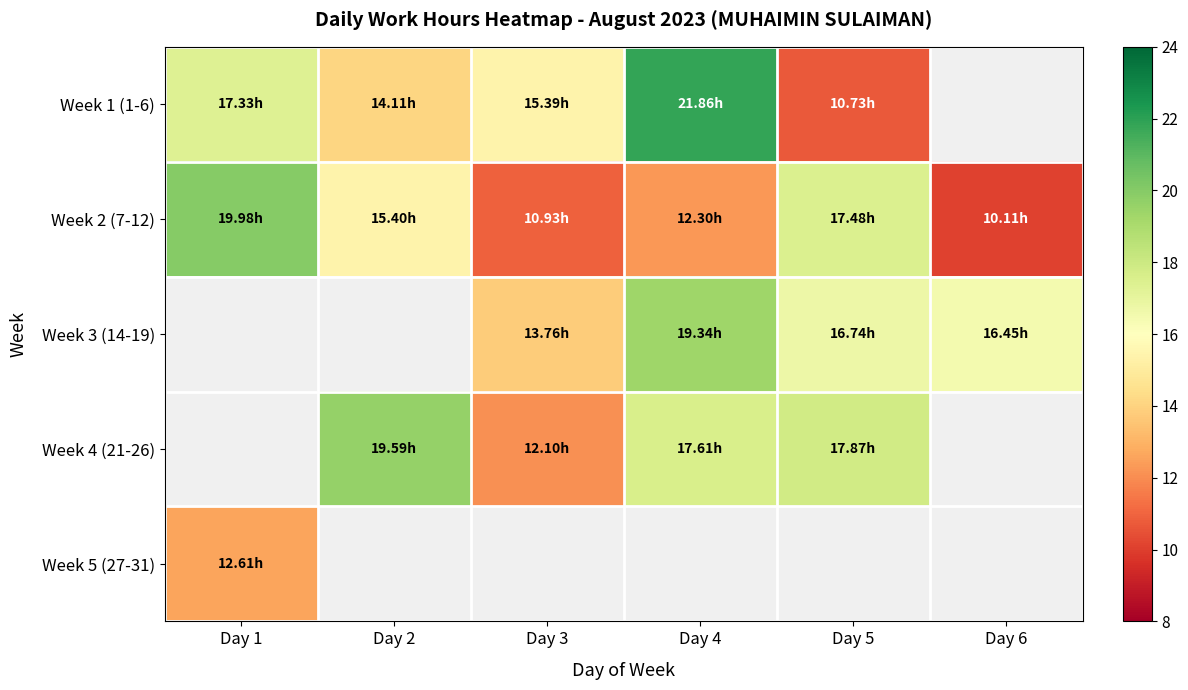

What is the difference between the highest and lowest values at Day 4?

9.6